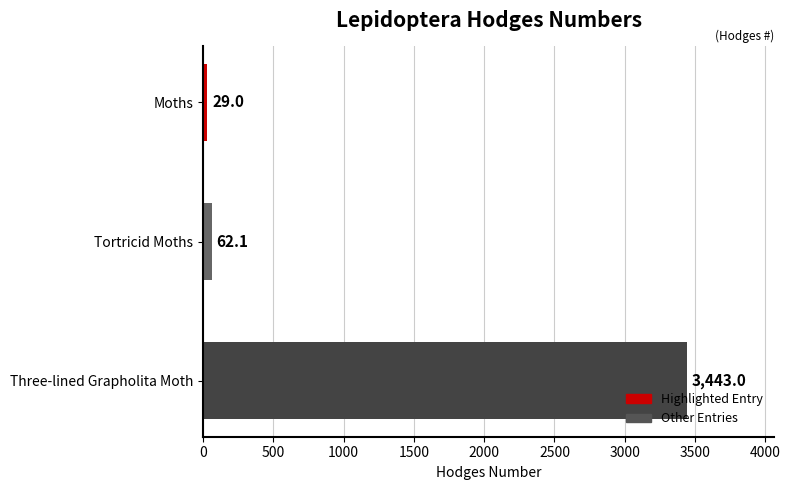

The value at Tortricid Moths is 62.1. True or false?

True